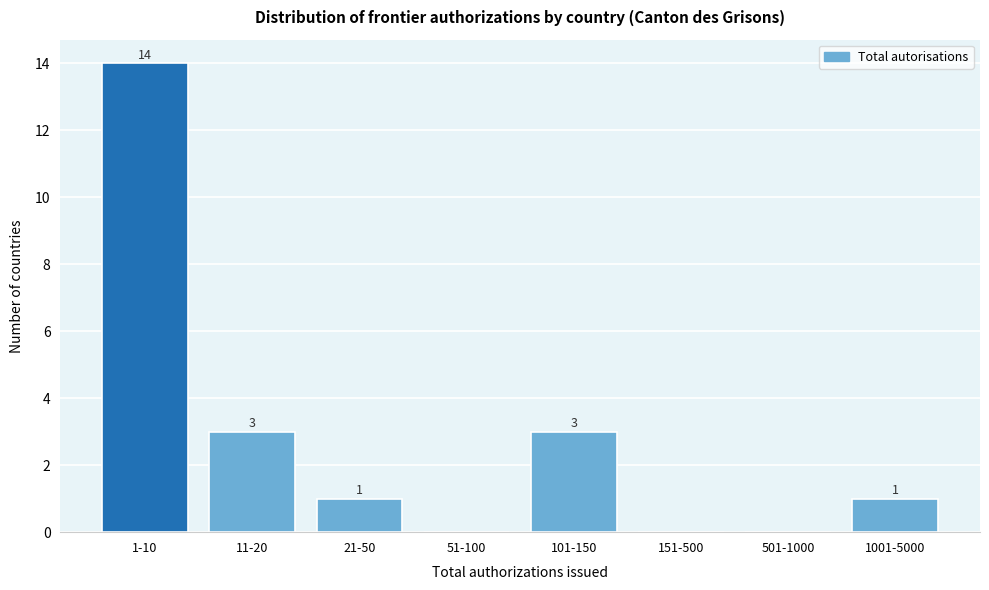

Reading right to left, extract all data points from this chart.

1001-5000=1	501-1000=0	151-500=0	101-150=3	51-100=0	21-50=1	11-20=3	1-10=14